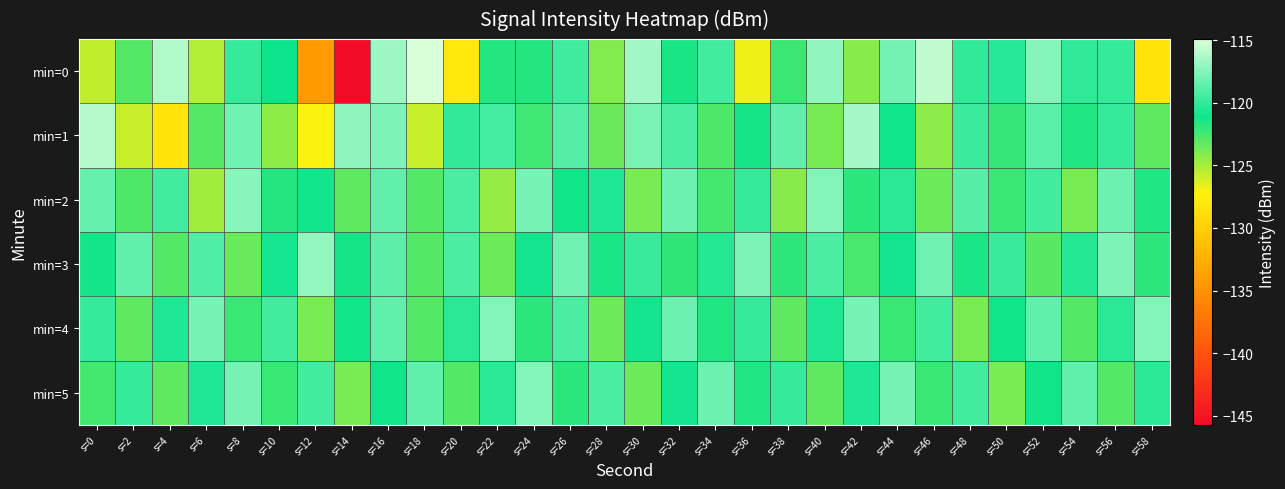

What is the greatest value displayed?

-114.9